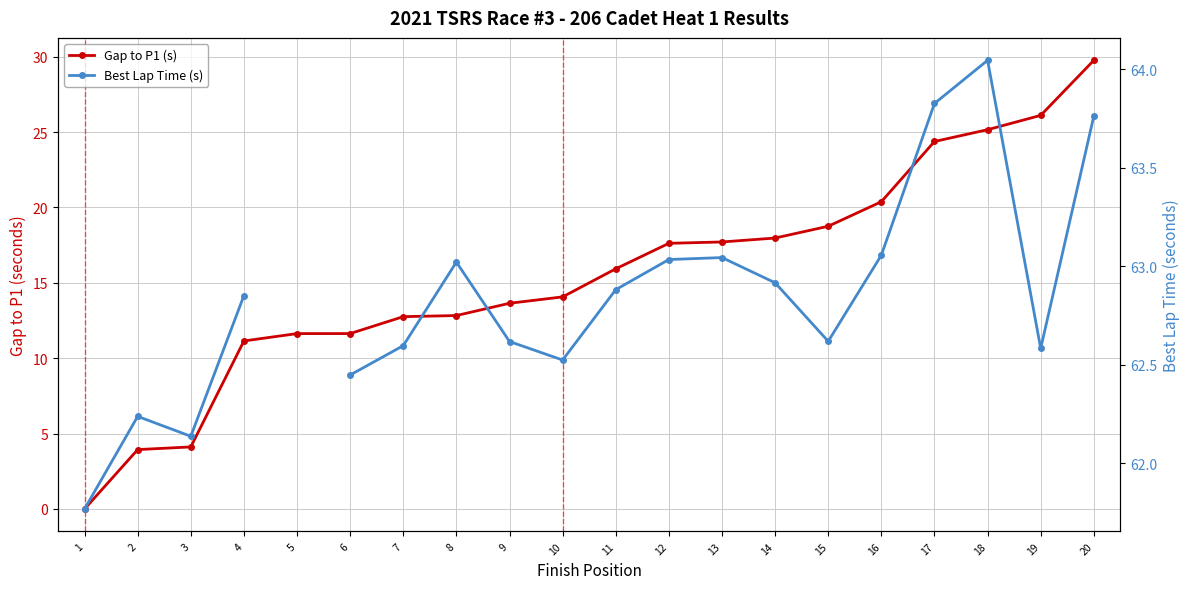

True or false: Best Lap Time (s) and Gap to P1 (s) cross at least once.

False